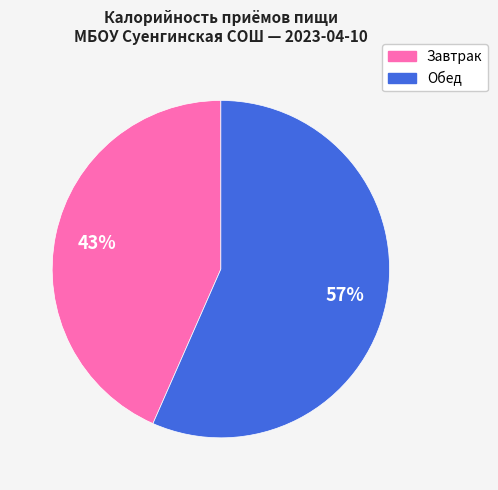

How many slices are in this pie chart?

2